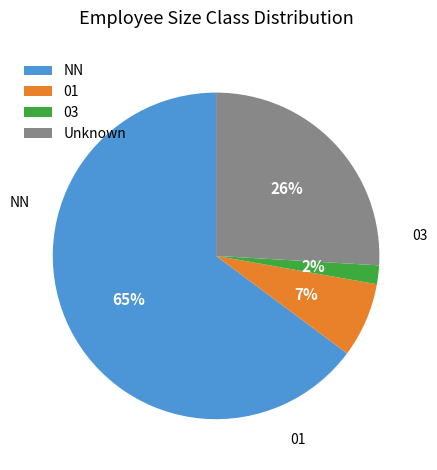

Rank the categories by value from highest to lowest.

NN, Unknown, 01, 03